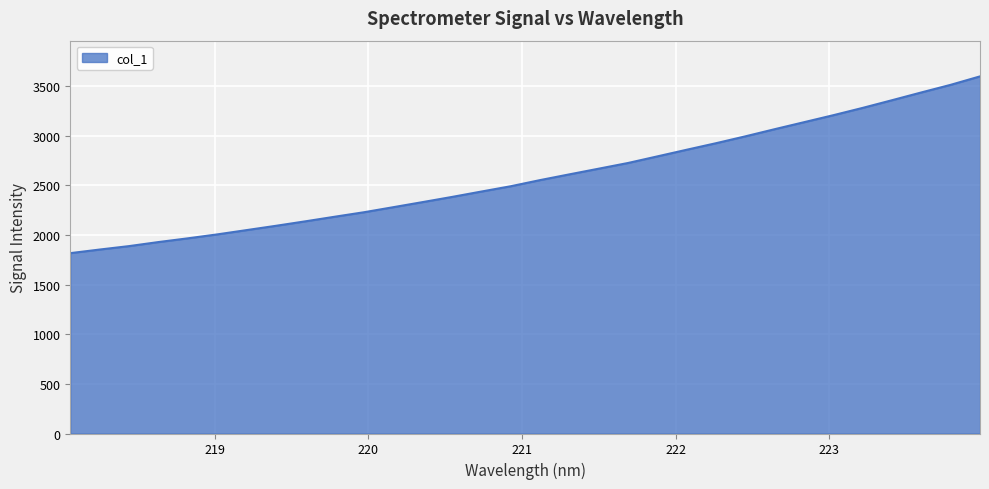

Does the chart have visible grid lines?

Yes